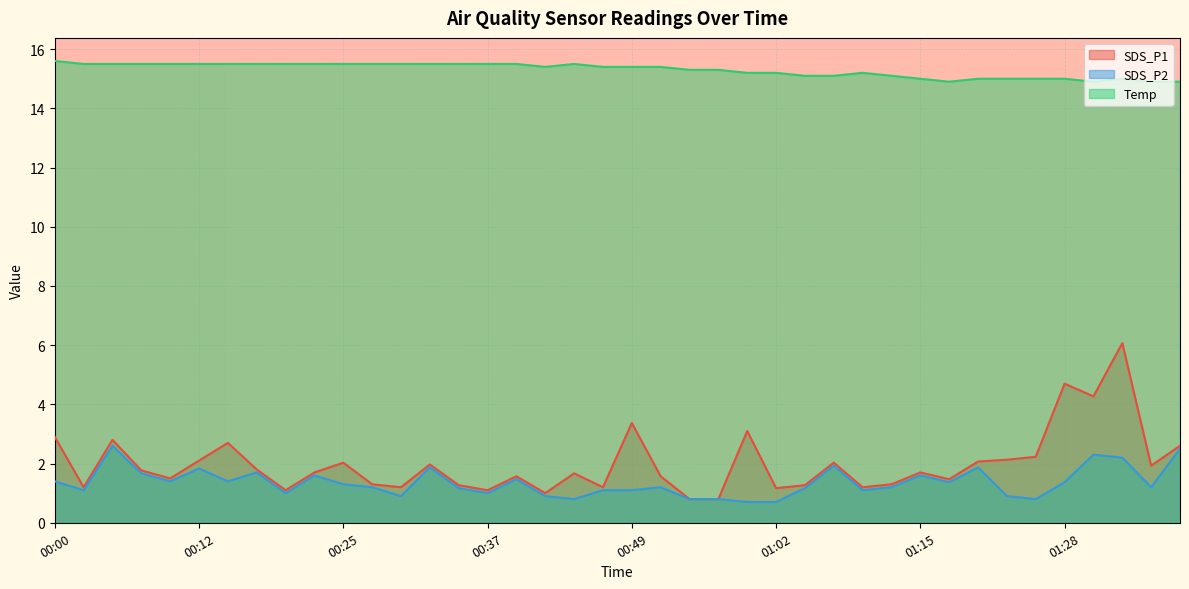

How many data points in SDS_P2 are above 1?

29